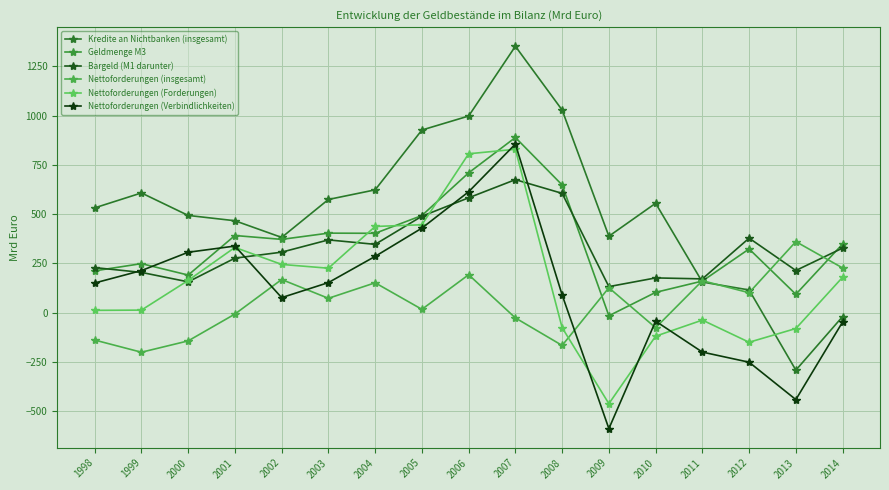

At 2010, list the series in order from largest to smallest.

Kredite an Nichtbanken (insgesamt), Bargeld (M1 darunter), Geldmenge M3, Nettoforderungen (Verbindlichkeiten), Nettoforderungen (insgesamt), Nettoforderungen (Forderungen)